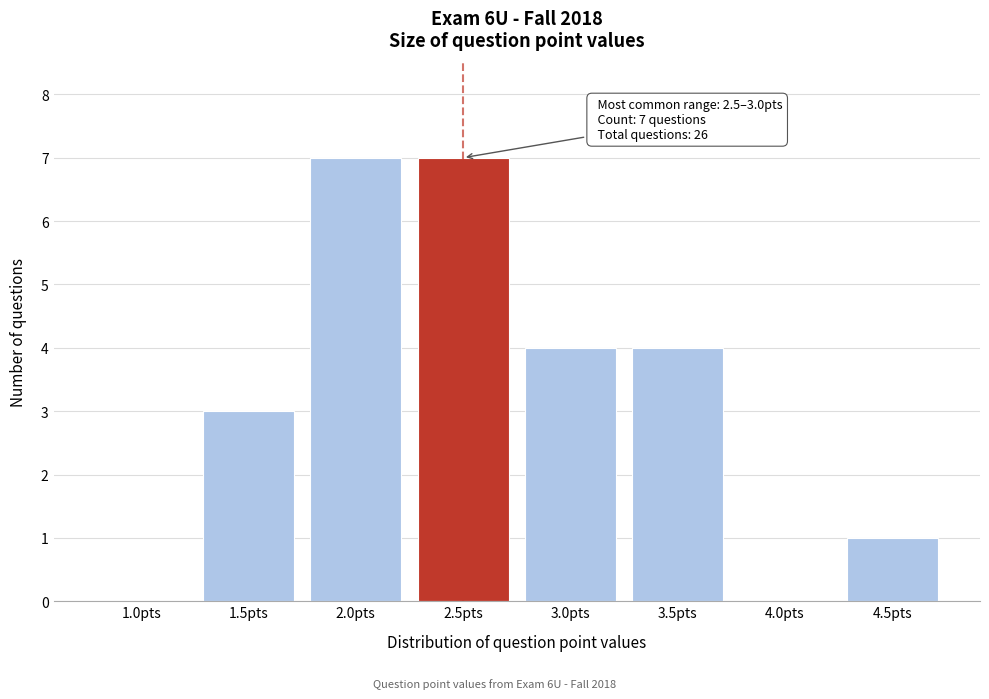

Reading left to right, extract all data points from this chart.

1.0pts=0	1.5pts=3	2.0pts=7	2.5pts=7	3.0pts=4	3.5pts=4	4.0pts=0	4.5pts=1